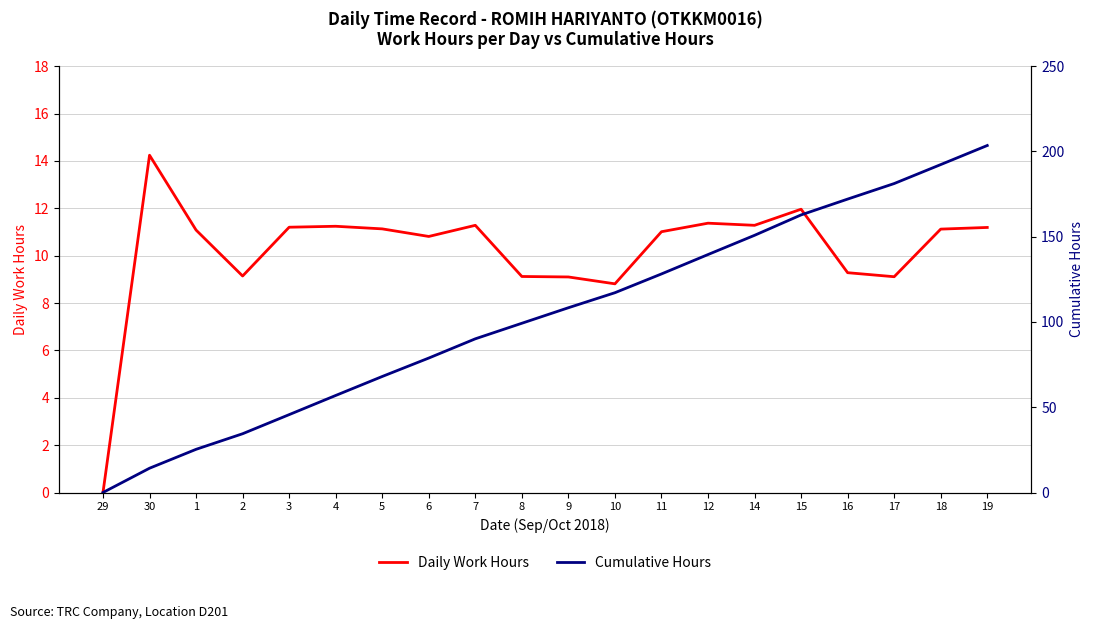

Rank the categories by Daily Work Hours value from lowest to highest.

29, 10, 9, 17, 8, 2, 16, 6, 11, 1, 18, 5, 19, 3, 4, 7, 14, 12, 15, 30